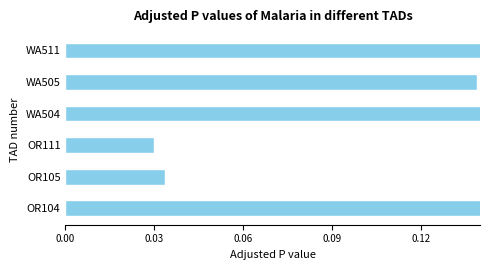

Does the chart contain any negative values?

No